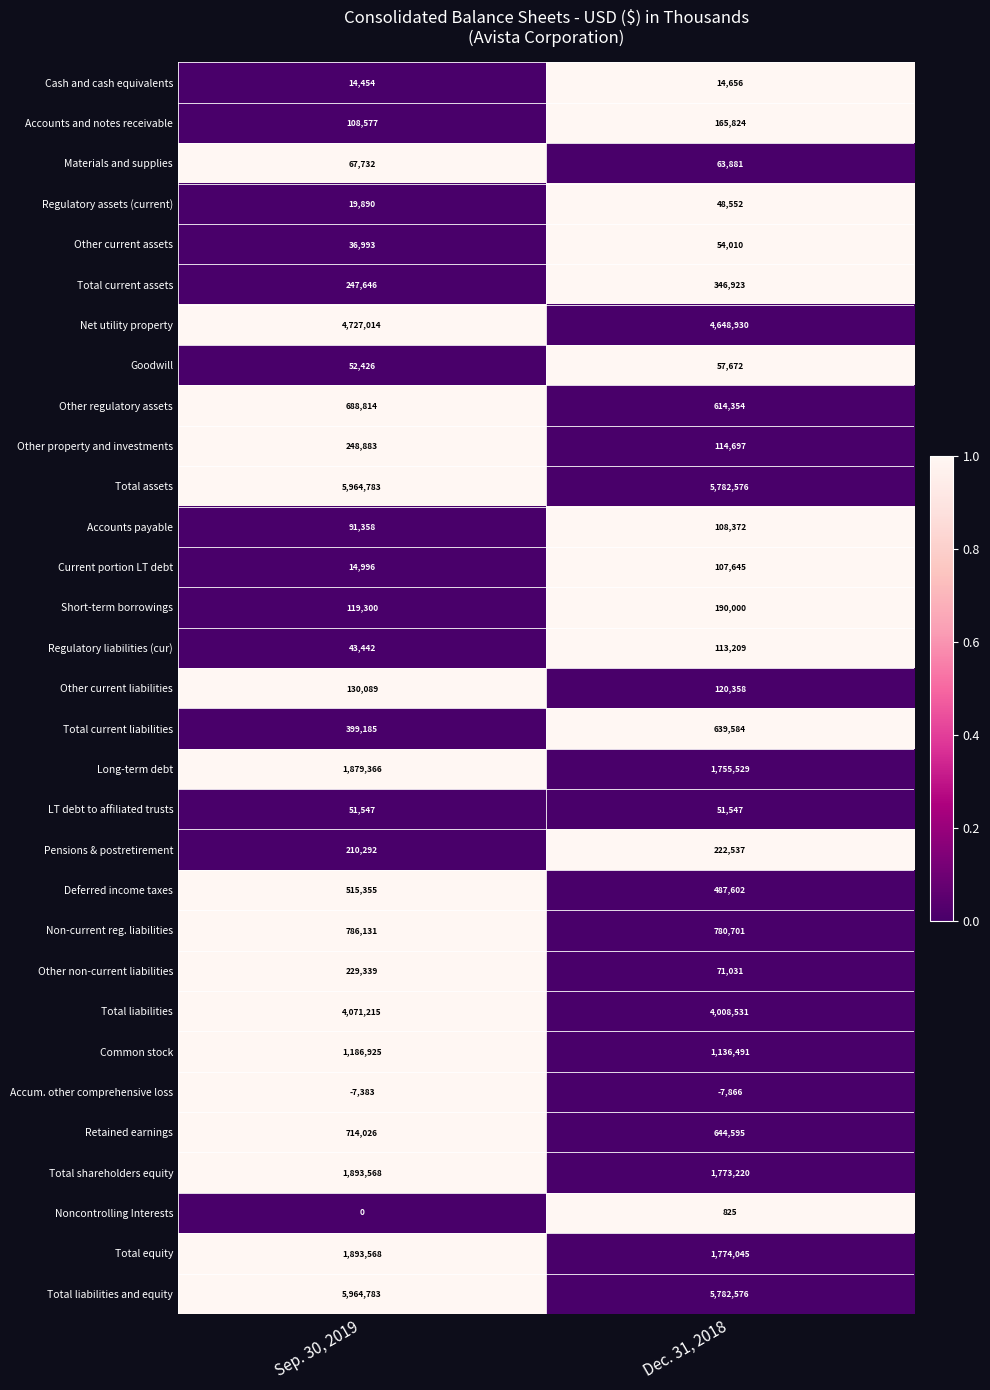

Which series has the largest range (max minus min)?

Total current liabilities